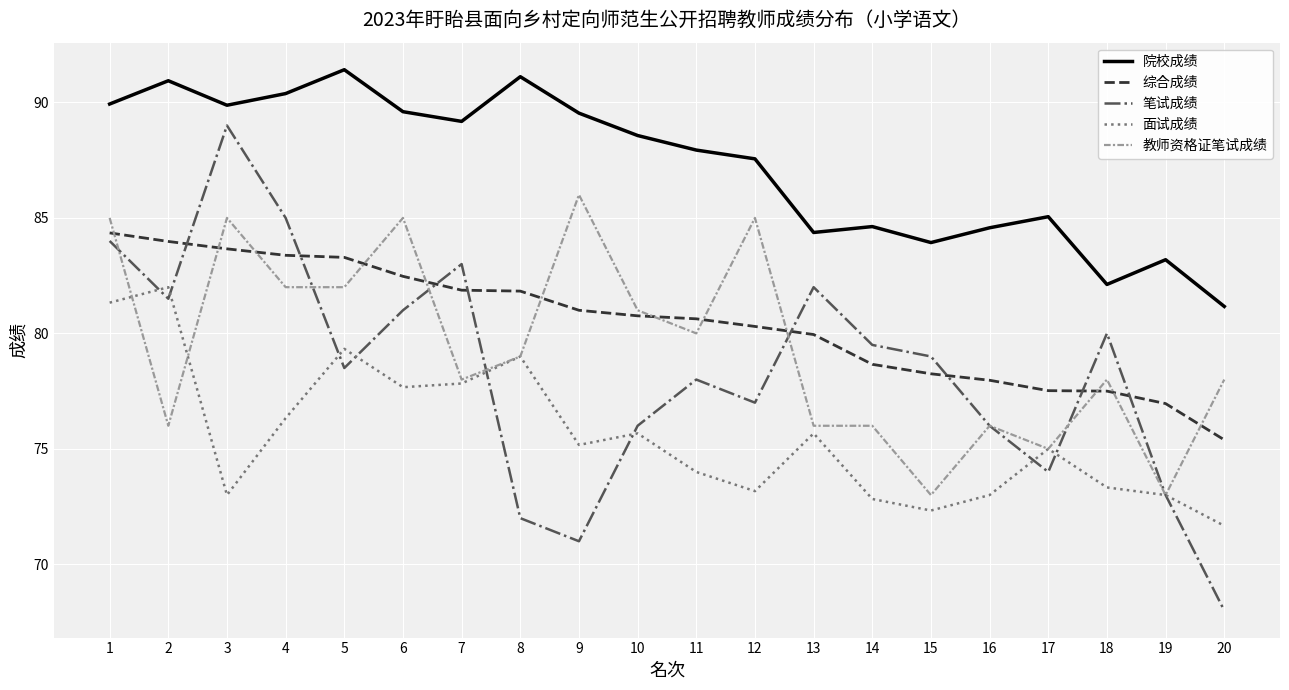

What is the average value of the 教师资格证笔试成绩 series?

79.5